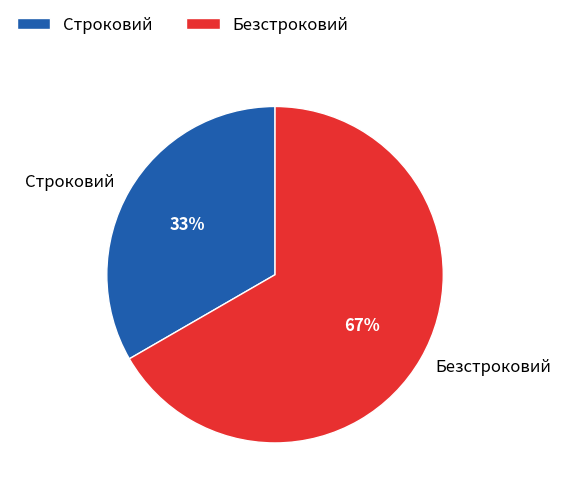

How many slices are in this pie chart?

2